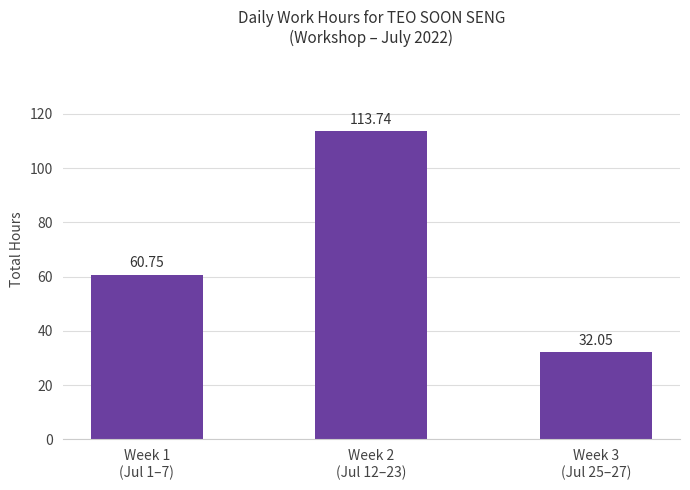

What is the ratio of the value at Week 2
(Jul 12–23) to the value at Week 3
(Jul 25–27)?

3.5